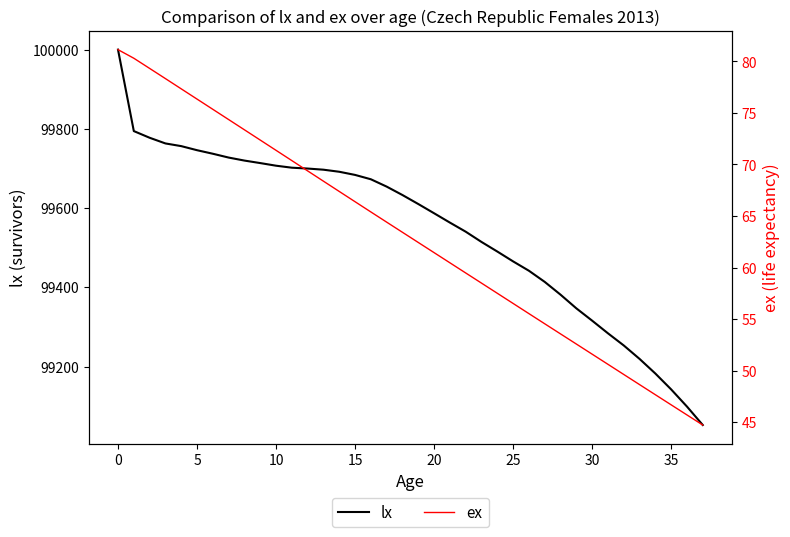

True or false: lx has more than 2 points higher than both neighbors.

False